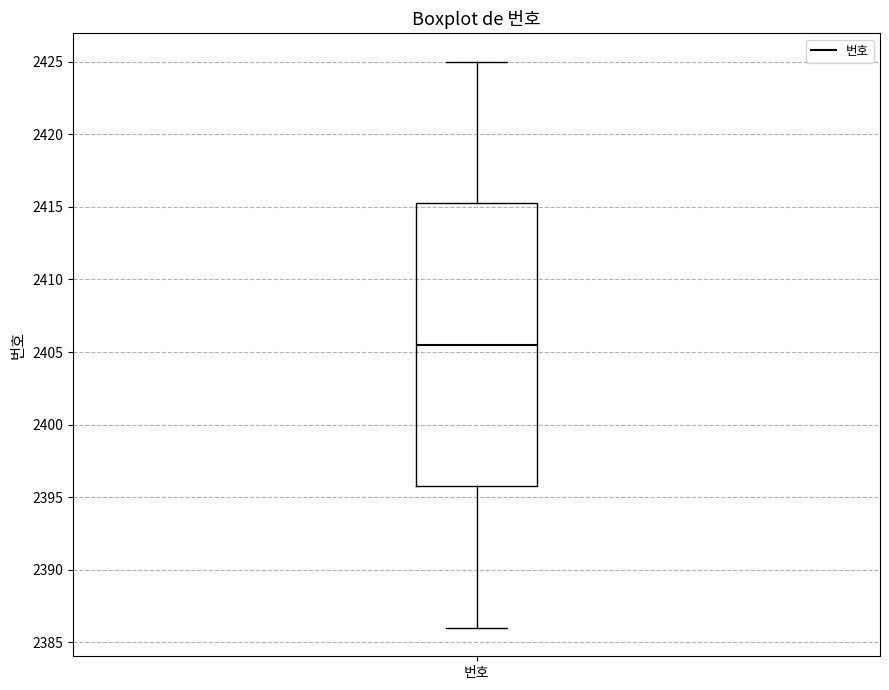

Transcribe this box plot: give where the median line is, the range the box spans, and where the two whiskers end, as read against the y-axis. The values are not printed on the chart, so give them approximately, as read against the axis.

median 2405.5, box 2396.0 to 2415.5, whiskers 2386.0 to 2425.0